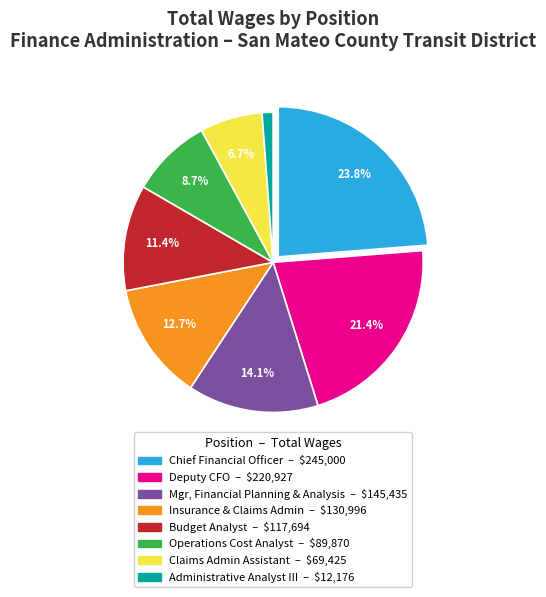

Is there any slice that represents more than half of the pie?

No